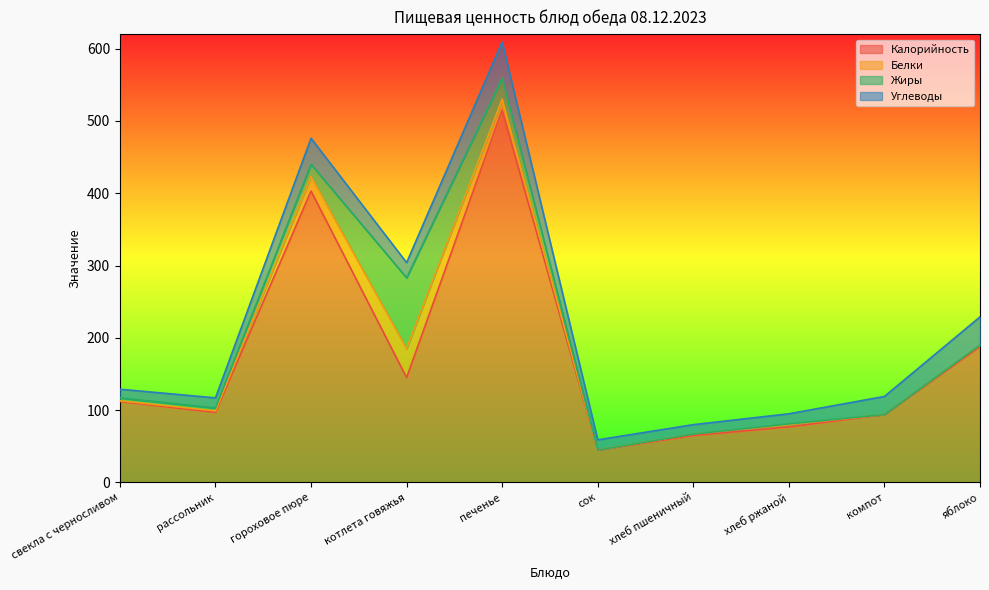

At which label is Калорийность closest to 280?

яблоко